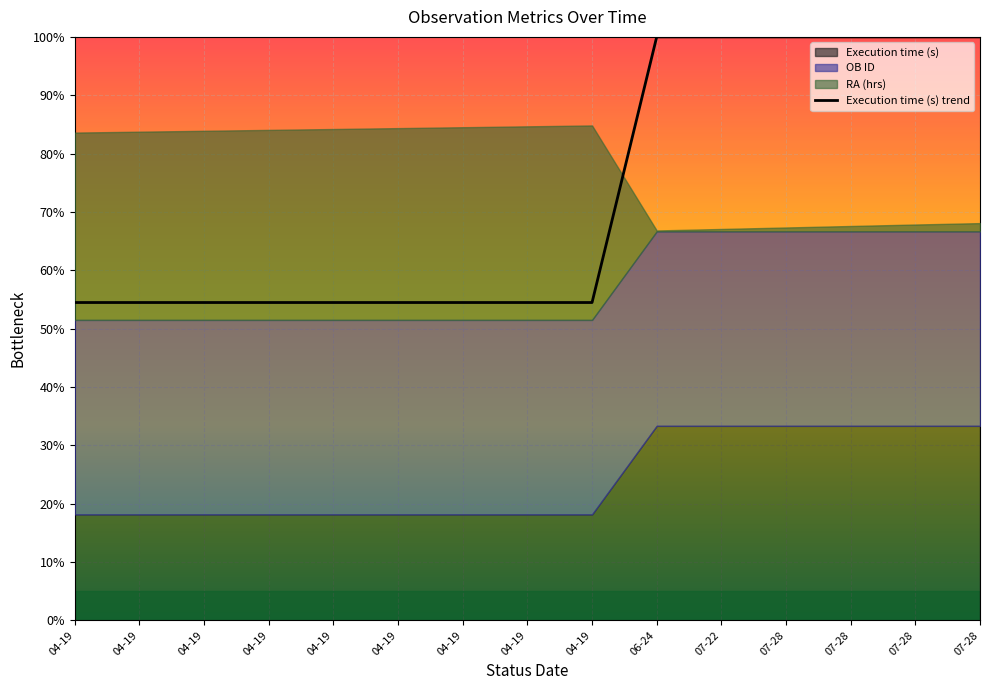

What is the label of the 2nd point from the right?

07-28